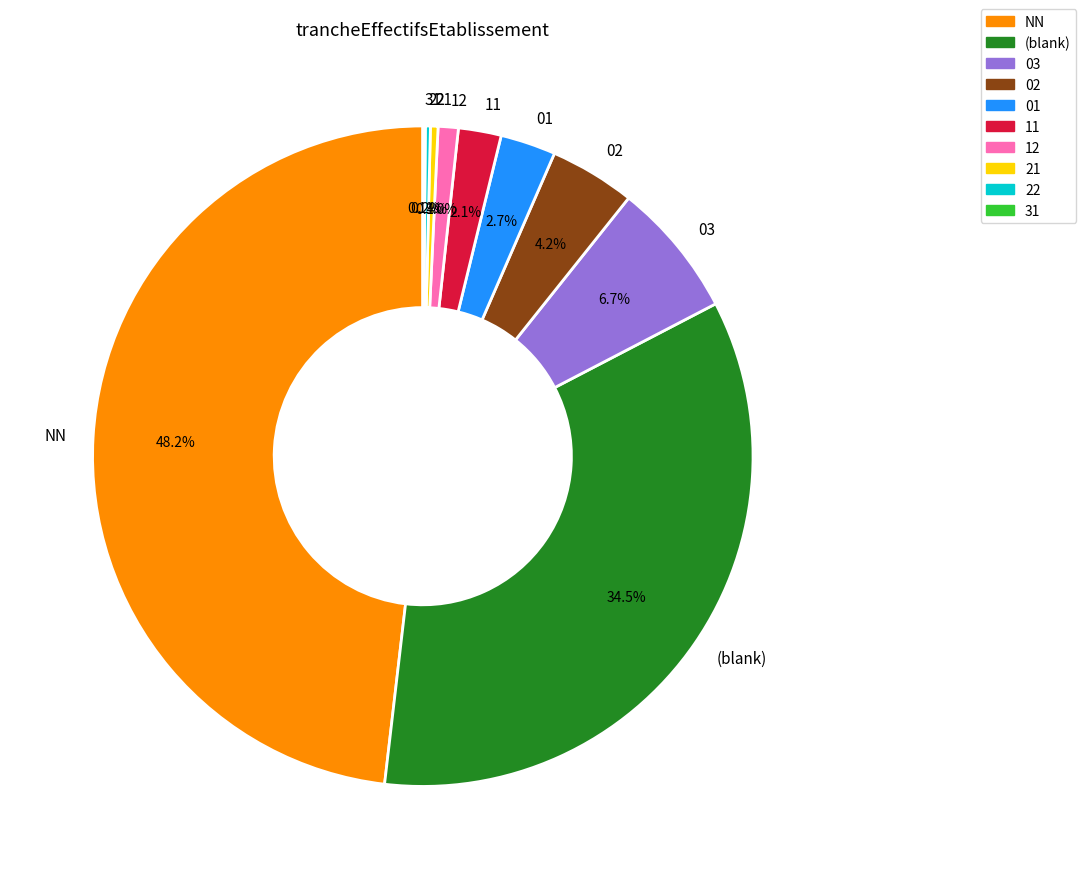

What is the largest slice in the pie chart?

NN